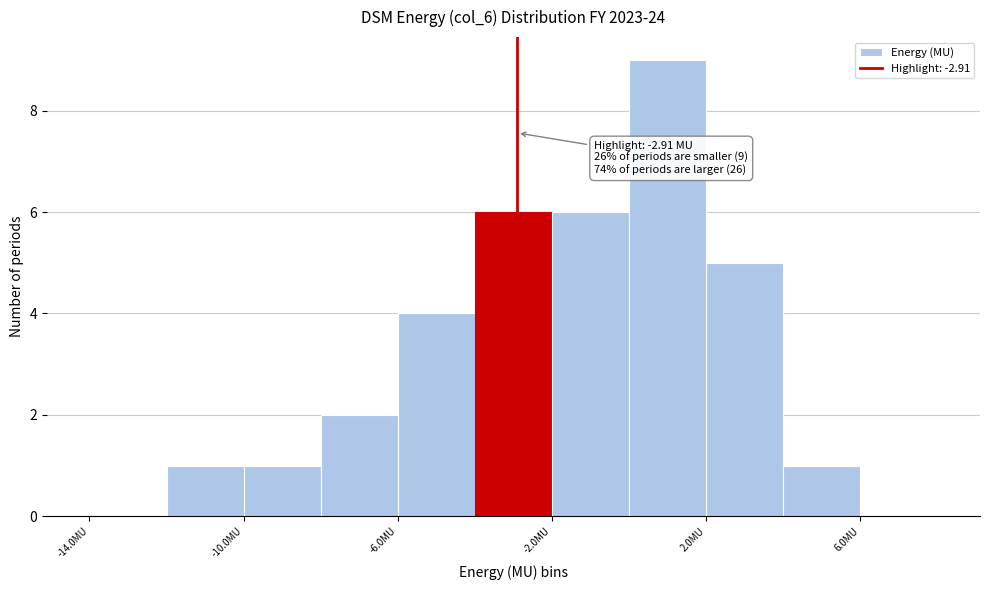

Over which range of the x-axis is the bar tallest?

0 to 2